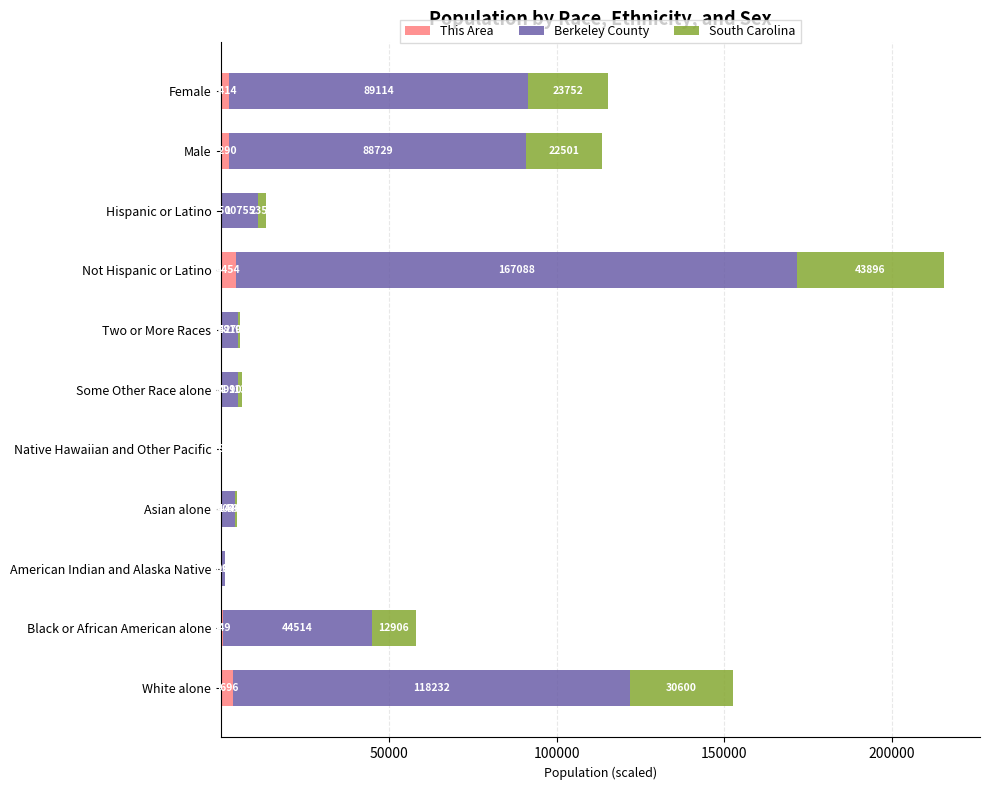

Is it true that This Area equals 2.0 at Native Hawaiian and Other Pacific?

True